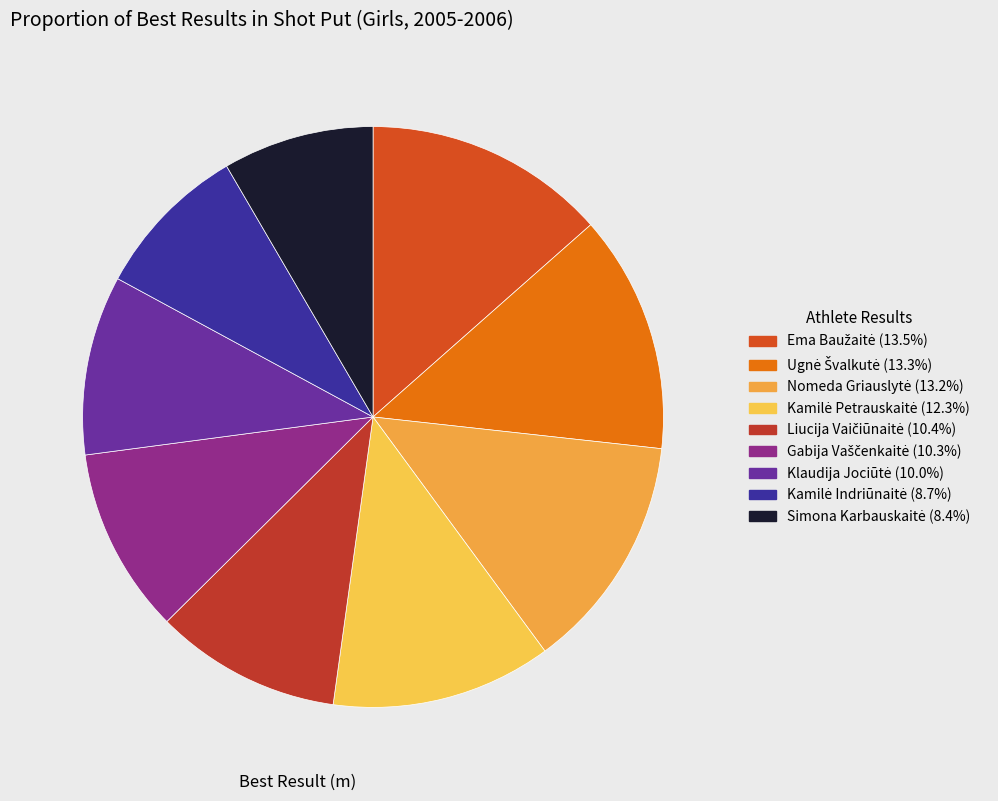

The Ema Baužaitė slice represents 13% of the pie. True or false?

True